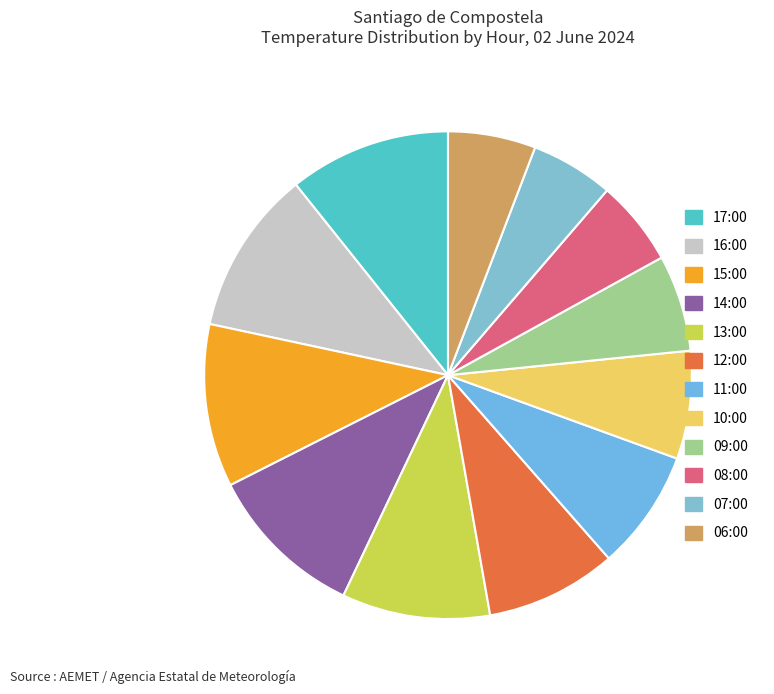

Which has a higher value, 17:00 or 06:00?

17:00